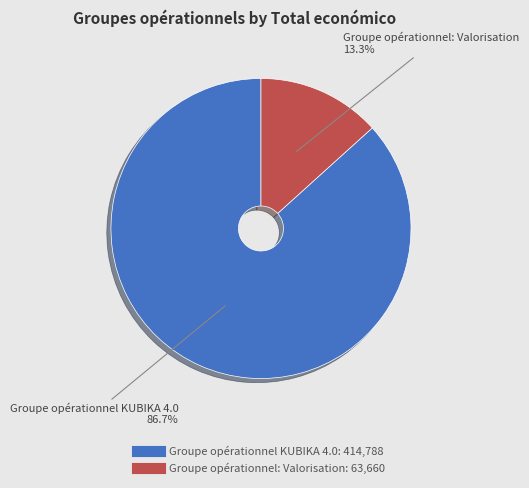

How many segments does this pie chart have?

2